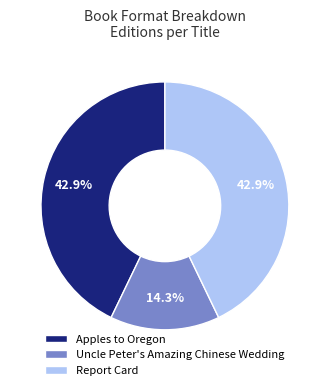

Which category has the smallest portion of the pie?

Uncle Peter's Amazing Chinese Wedding